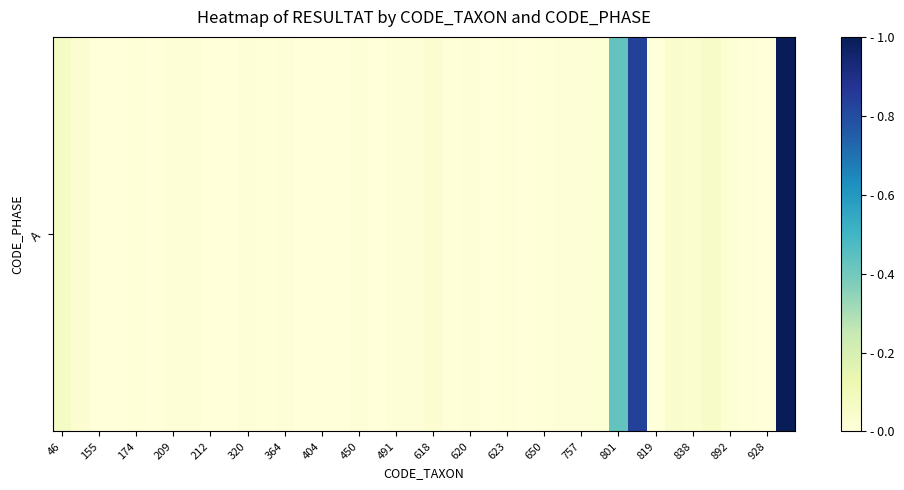

What is the difference between the maximum and minimum values?

1.0